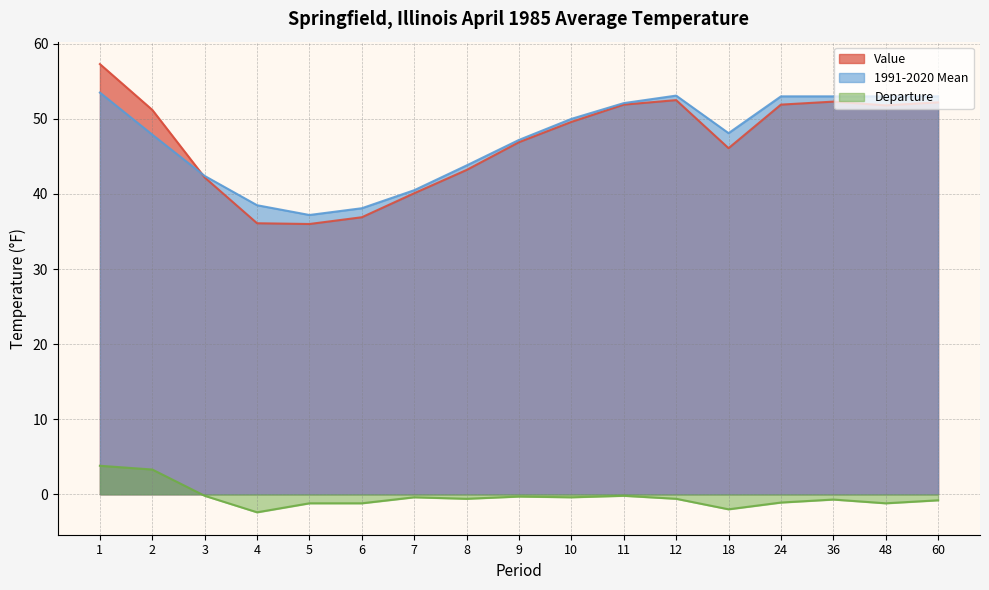

In Value, how many points are higher than both neighbors (excluding endpoints)?

2